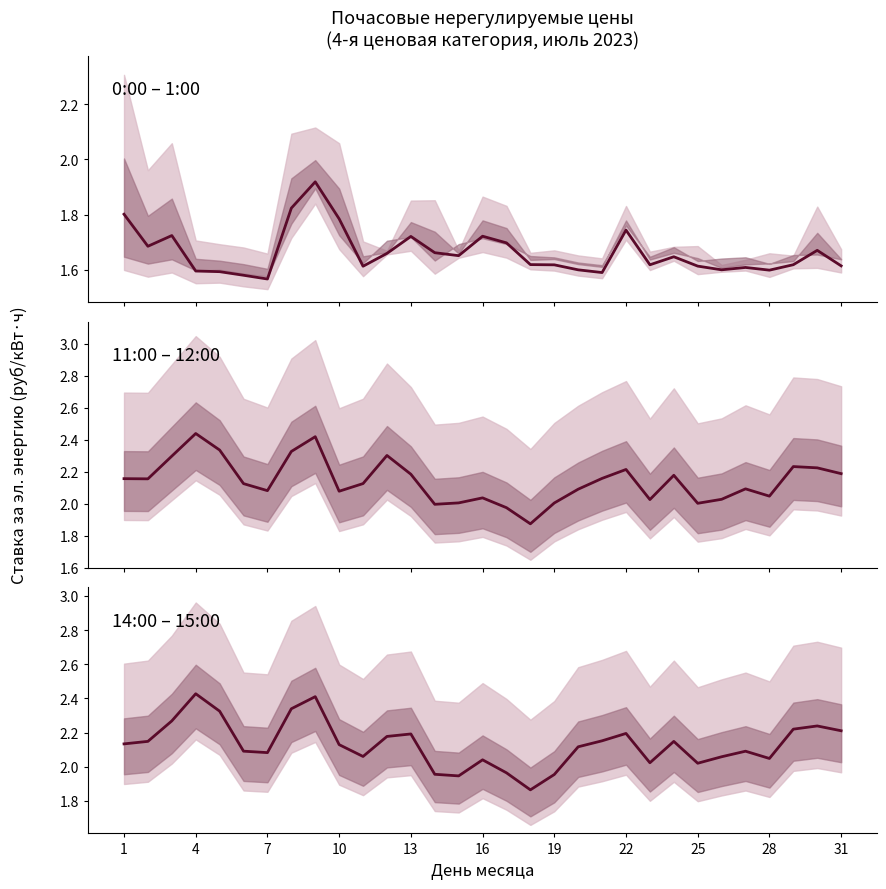

Reading right to left, extract all data points from this chart.

0:00 – 1:00: 1.6	1.7	1.6	1.6	1.6	1.6	1.6	1.6	1.6	1.7	1.6	1.6	1.6	1.6	1.7	1.7	1.7	1.7	1.7	1.7	1.6	1.8	1.9	1.8	1.6	1.6	1.6	1.6	1.7	1.7	1.8
11:00 – 12:00: 2.2	2.2	2.2	2.0	2.1	2.0	2.0	2.2	2.0	2.2	2.2	2.1	2.0	1.9	2.0	2.0	2.0	2.0	2.2	2.3	2.1	2.1	2.4	2.3	2.1	2.1	2.3	2.4	2.3	2.2	2.2
14:00 – 15:00: 2.2	2.2	2.2	2.0	2.1	2.1	2.0	2.1	2.0	2.2	2.2	2.1	2.0	1.9	2.0	2.0	1.9	2.0	2.2	2.2	2.1	2.1	2.4	2.3	2.1	2.1	2.3	2.4	2.3	2.1	2.1